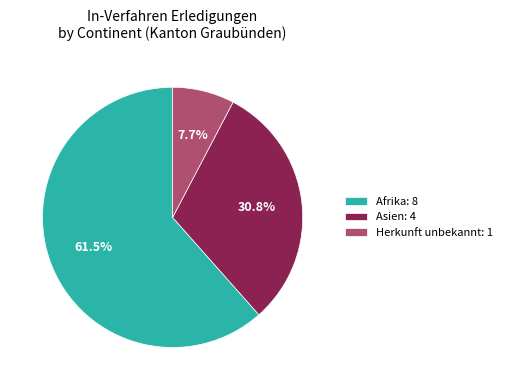

Combined, do Herkunft unbekannt: 1 and Asien: 4 account for over 50%?

No